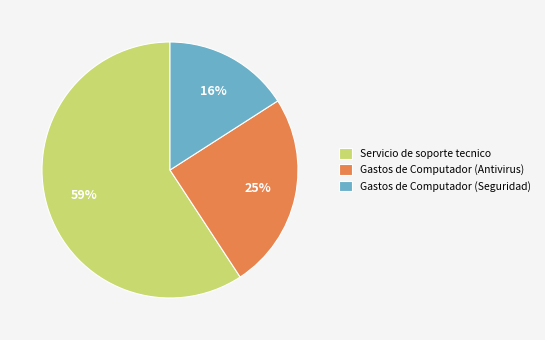

Do Gastos de Computador (Antivirus) and Gastos de Computador (Seguridad) together represent more than half of the pie?

No